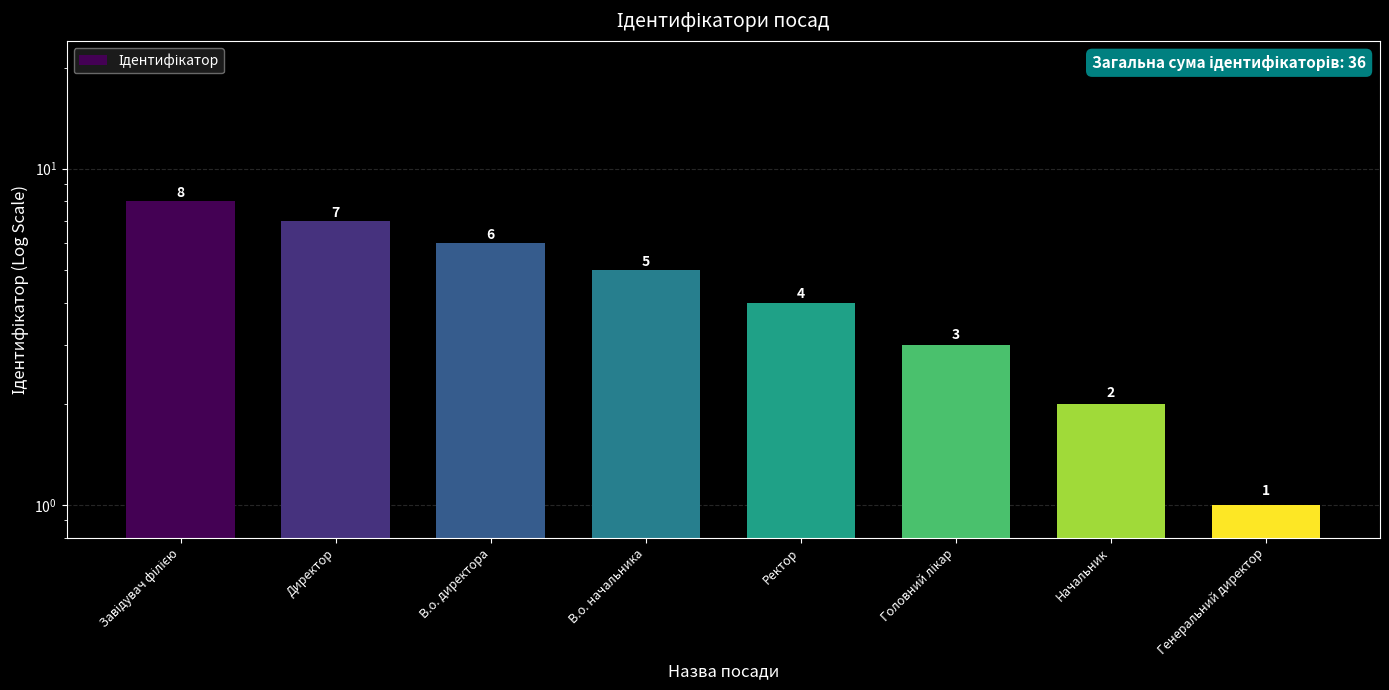

Reading left to right, what are all the values shown in this chart?

8	7	6	5	4	3	2	1